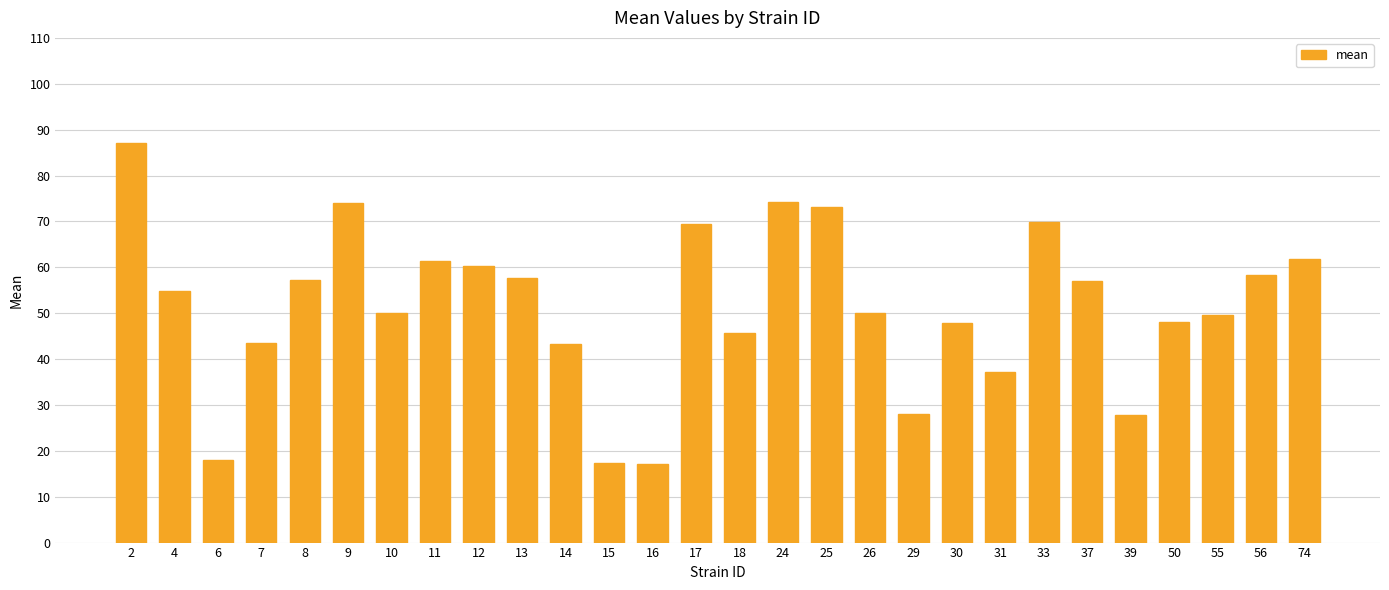

What is the average value?

51.4